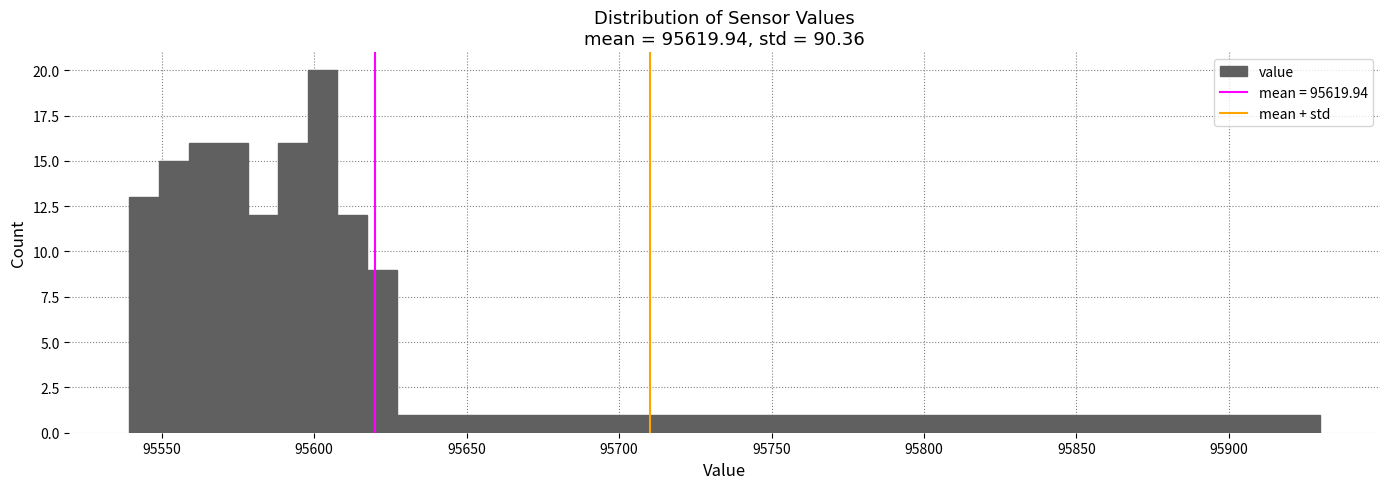

Around what value on the x-axis is the tallest bar? Give the approximate position of its centre, as read against the axis.

95605